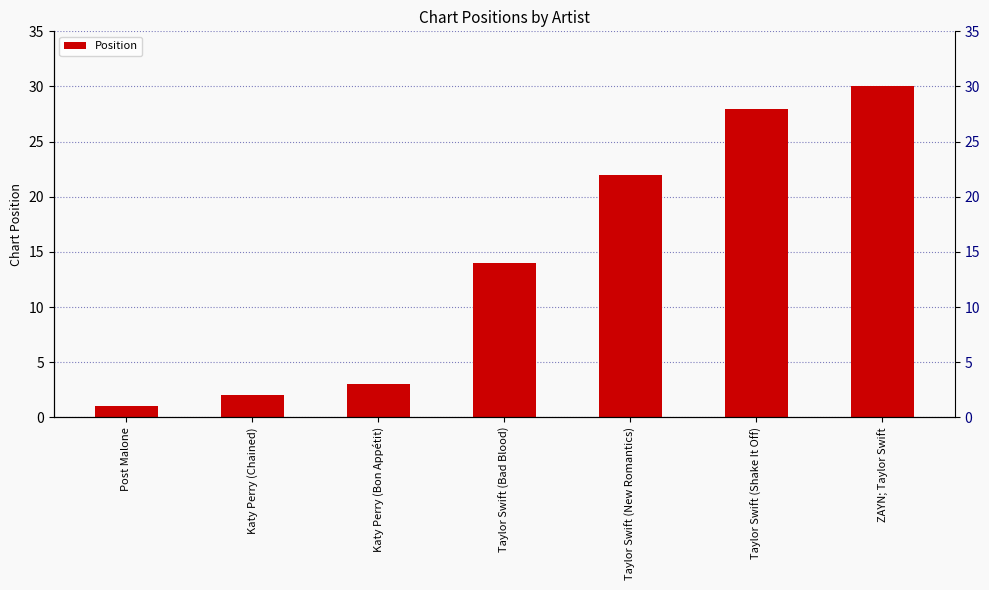

Rank the categories by value from lowest to highest.

Post Malone, Katy Perry (Chained), Katy Perry (Bon Appétit), Taylor Swift (Bad Blood), Taylor Swift (New Romantics), Taylor Swift (Shake It Off), ZAYN; Taylor Swift